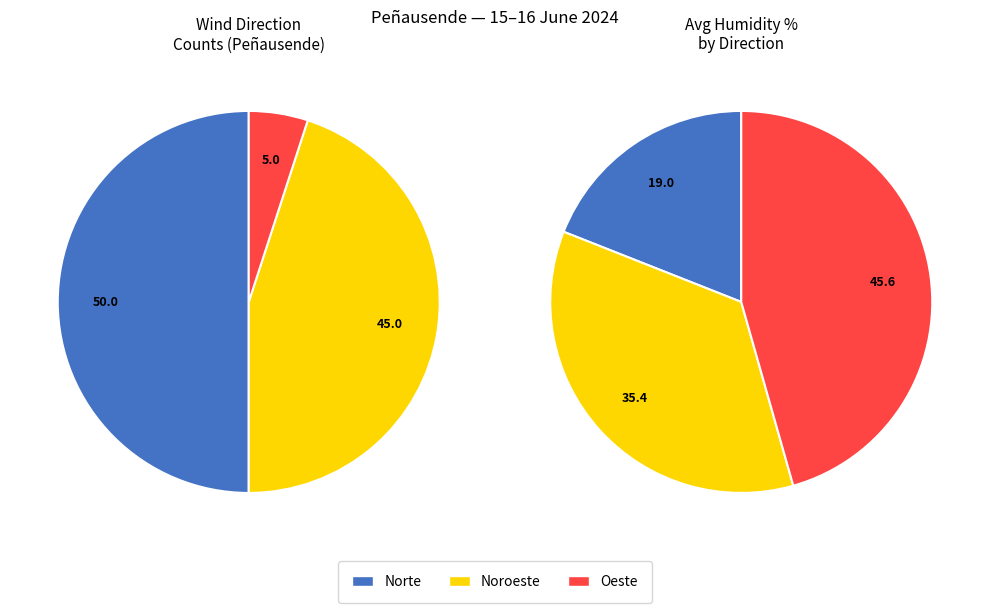

Which category has the biggest portion of the pie?

Norte